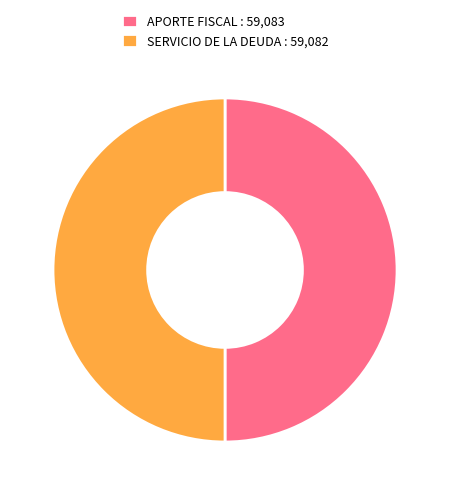

Do APORTE FISCAL : 59,083 and SERVICIO DE LA DEUDA : 59,082 together represent more than half of the pie?

Yes